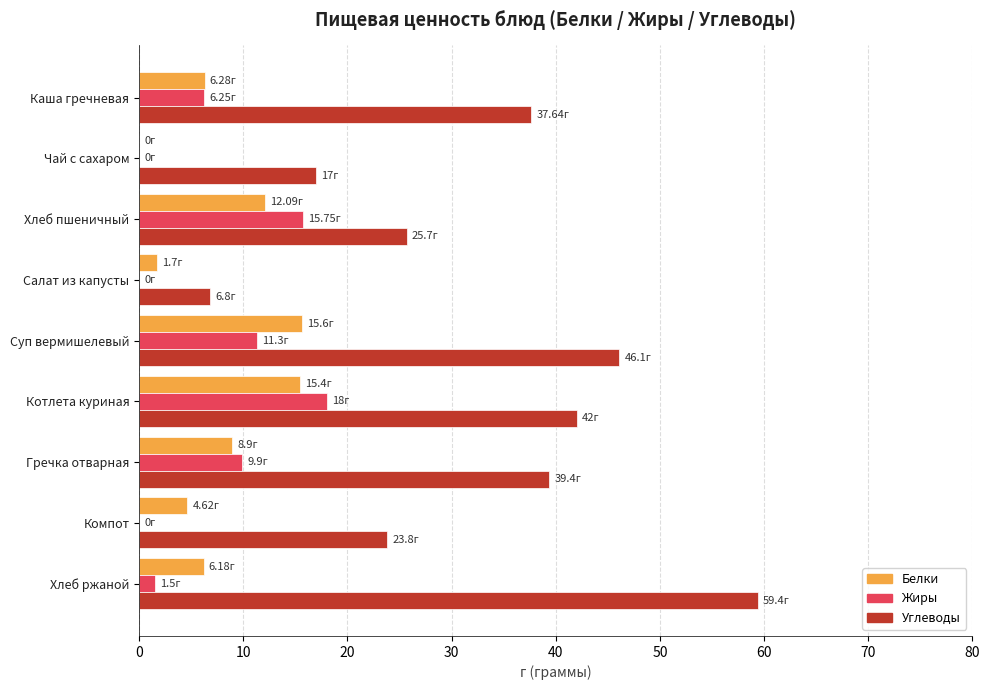

What is the sum of all Белки values?

70.8